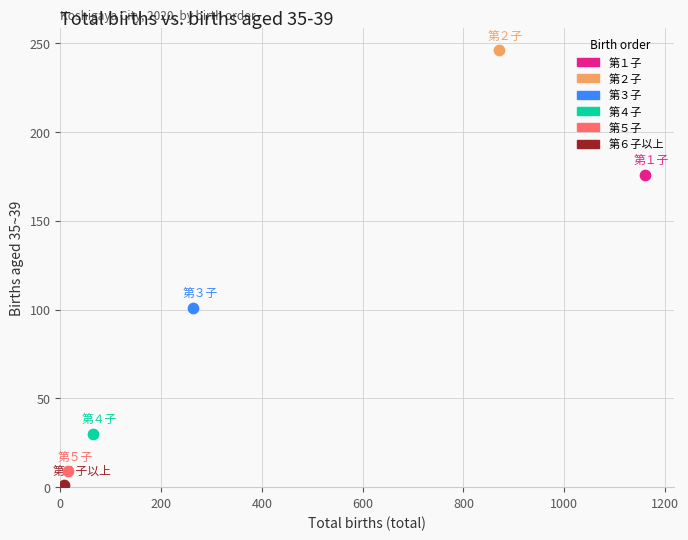

What are all the series names shown in the legend?

第１子, 第２子, 第３子, 第４子, 第５子, 第６子以上